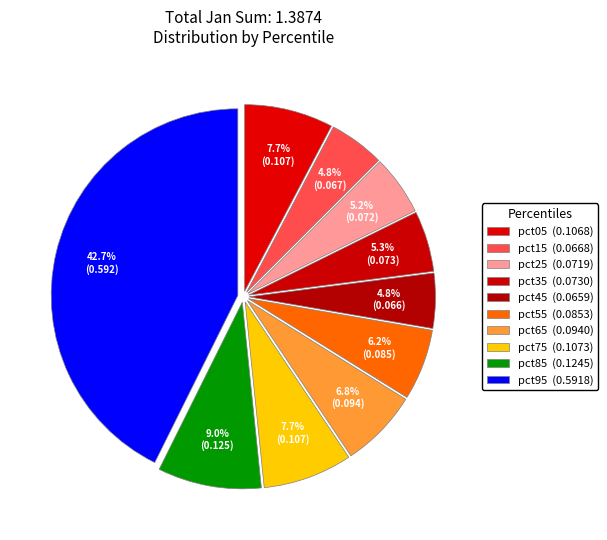

How many segments does this pie chart have?

10